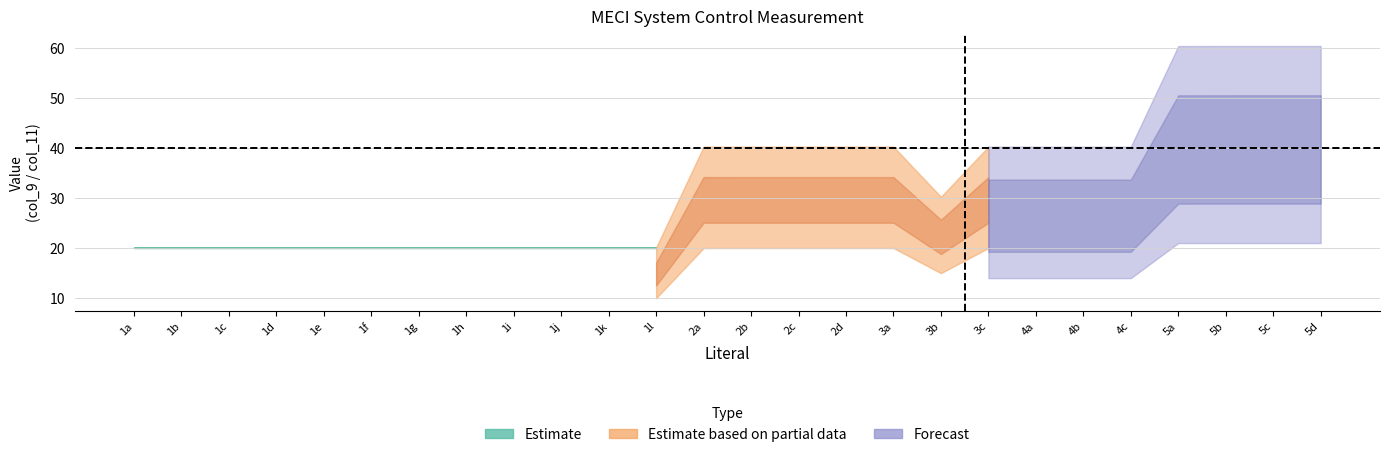

Is it true that col_11 equals 13.9 at 4c?

False